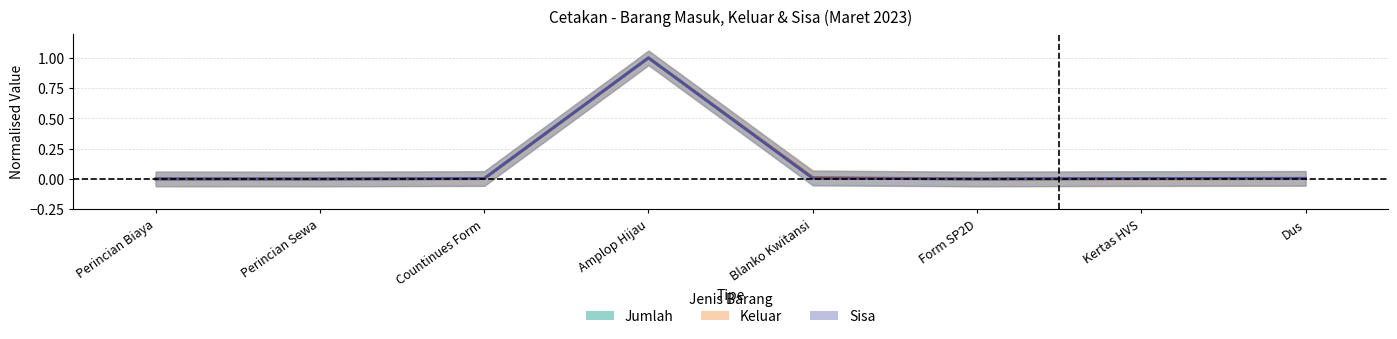

List the labels in order of Jumlah value, smallest first.

Form SP2D, Perincian Sewa, Perincian Biaya, Kertas HVS, Countinues Form, Dus, Blanko Kwitansi, Amplop Hijau